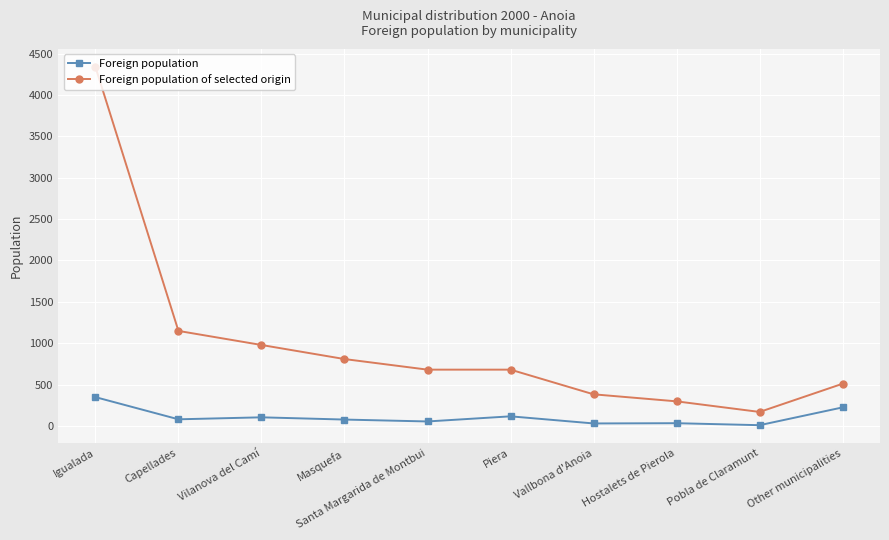

What is the label of the 5th point from the left?

Santa Margarida de Montbui